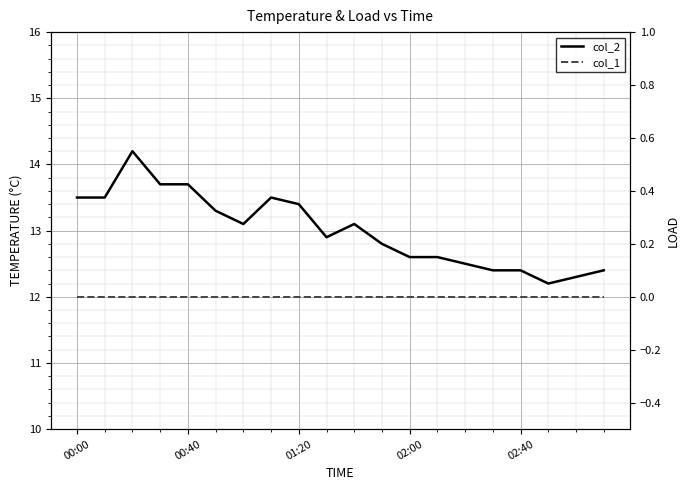

Reading left to right, extract all data points from this chart.

col_2: 13.5	13.5	14.2	13.7	13.7	13.3	13.1	13.5	13.4	12.9	13.1	12.8	12.6	12.6	12.5	12.4	12.4	12.2	12.3	12.4
col_1: 0.0	0.0	0.0	0.0	0.0	0.0	0.0	0.0	0.0	0.0	0.0	0.0	0.0	0.0	0.0	0.0	0.0	0.0	0.0	0.0